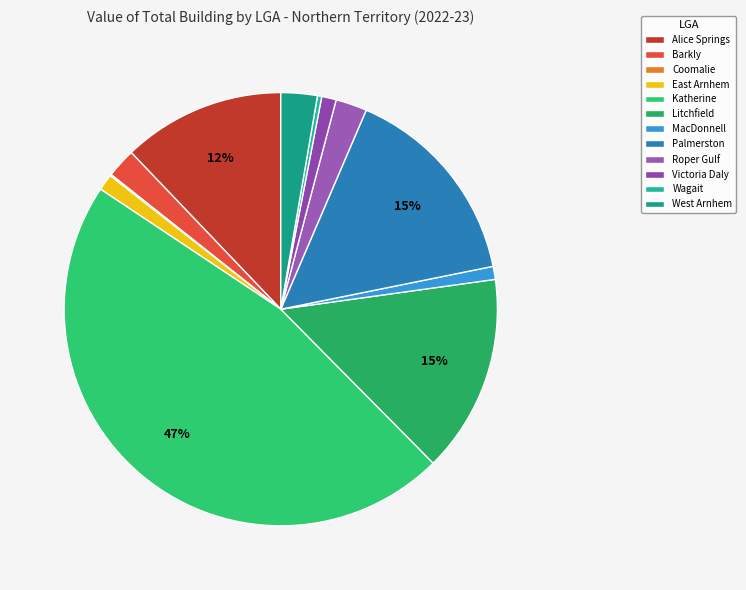

What is the ratio of the value at MacDonnell to the value at West Arnhem?

0.4